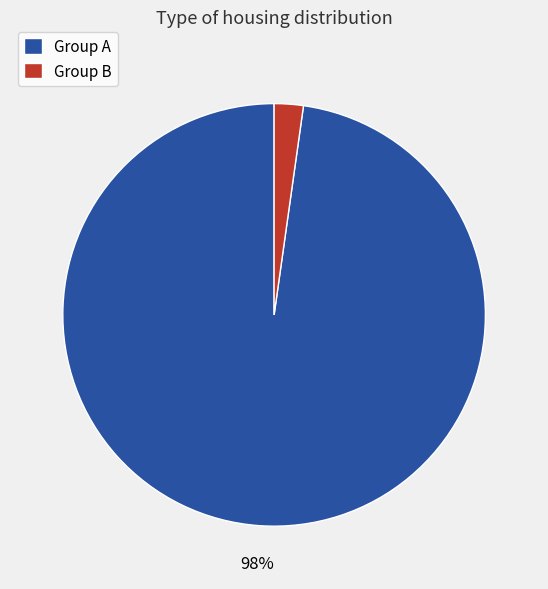

The Group A slice represents 84% of the pie. True or false?

False